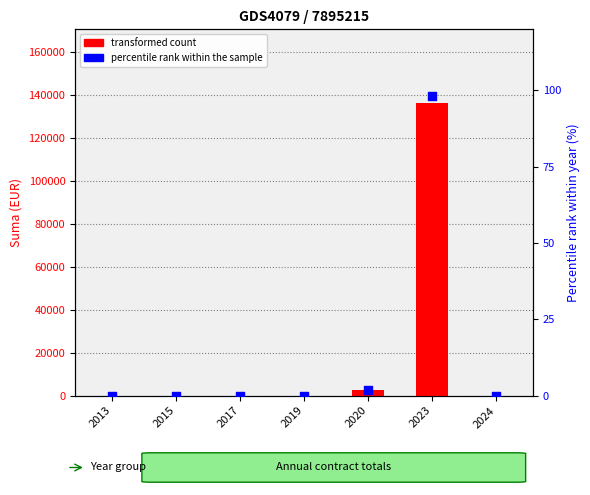

Which series contains the highest Y value?

transformed count